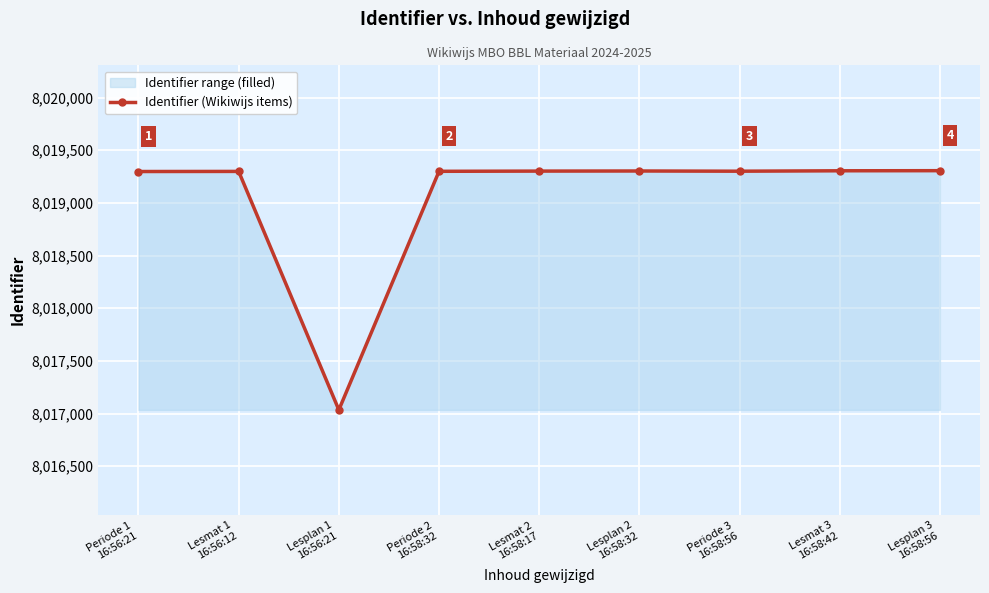

Where is the first local maximum?

Lesmat 1
16:56:12